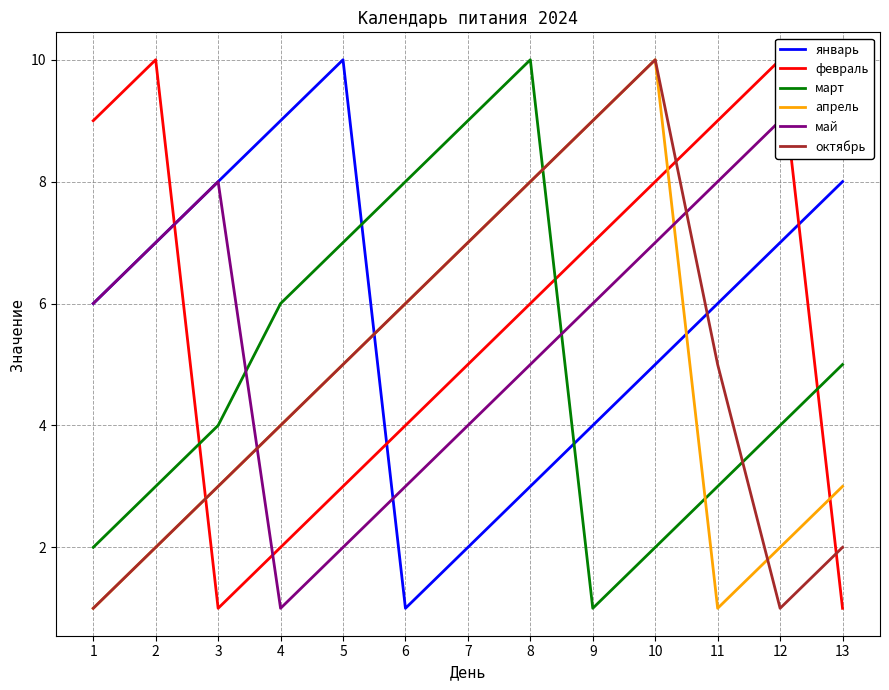

At which label does октябрь first exceed 5?

6